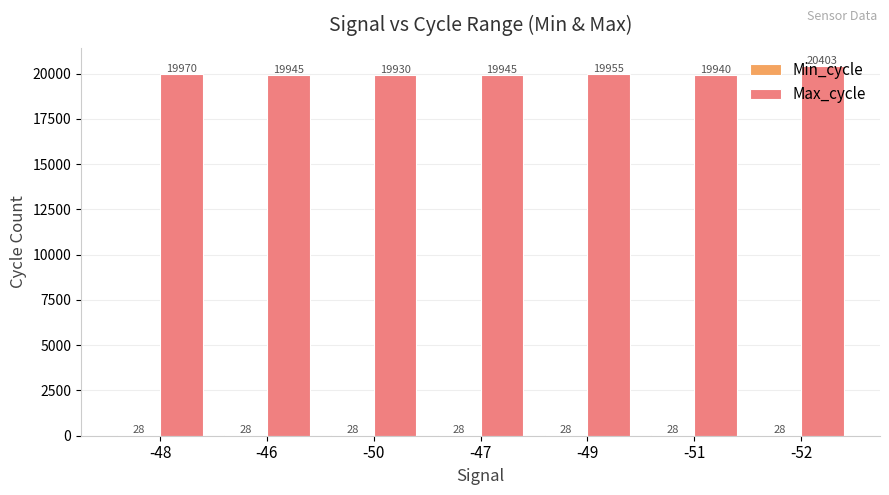

The Max_cycle series shows 19970 at -48. True or false?

True